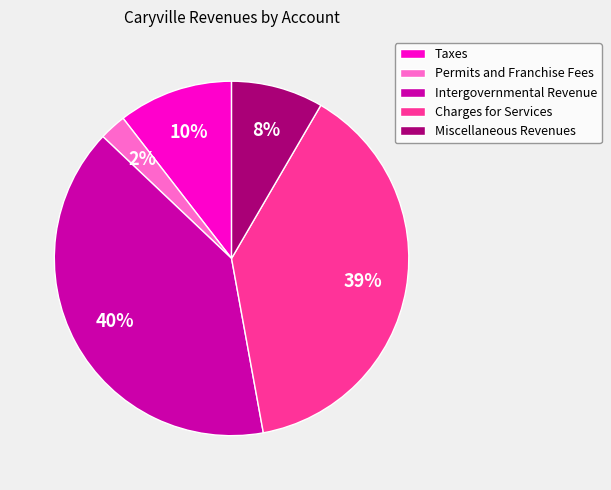

To the nearest percent, what percentage of the pie is Miscellaneous Revenues?

8%